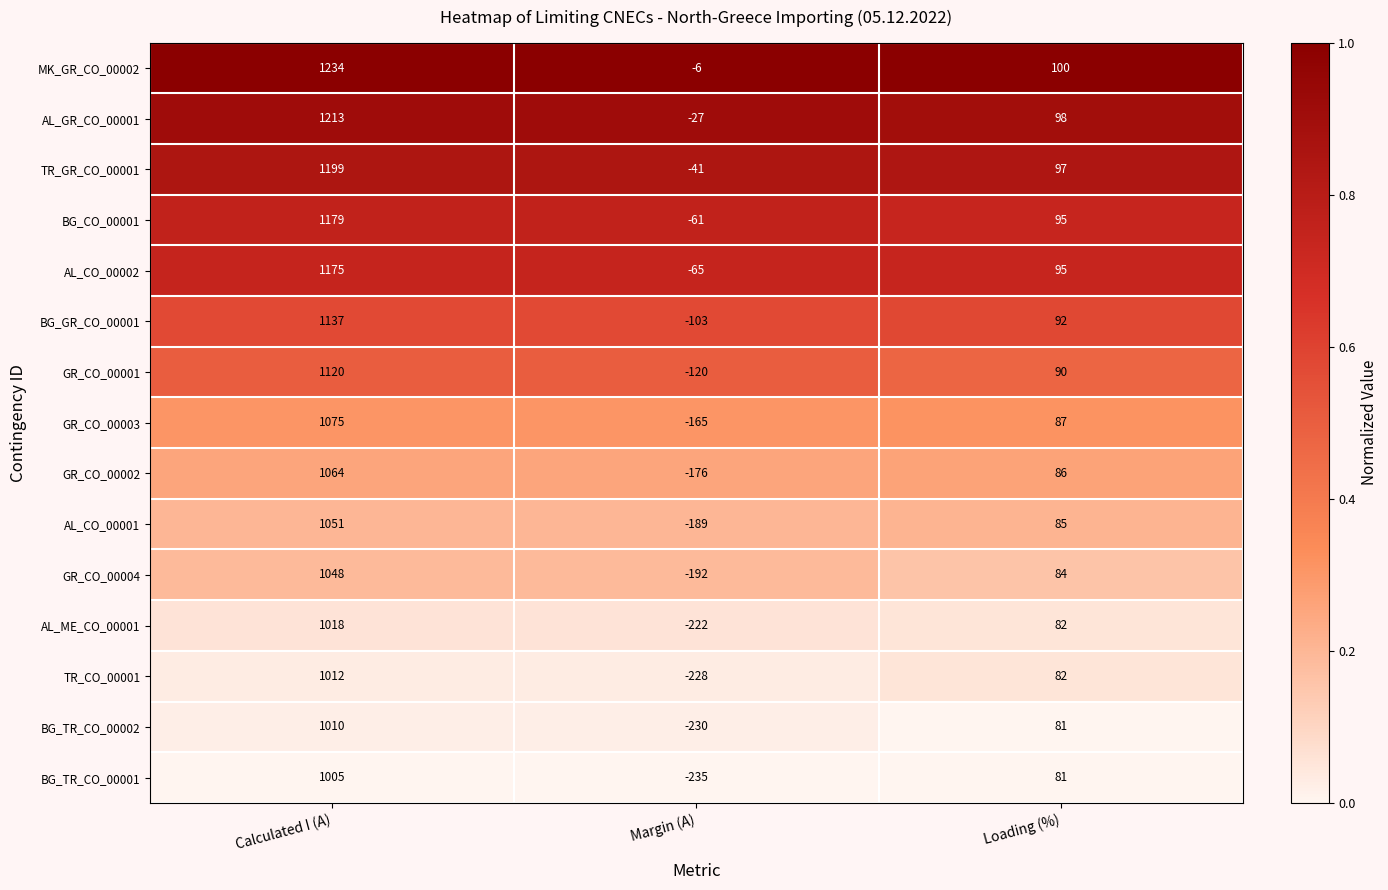

Is it true that GR_CO_00003 equals 116 at Loading (%)?

False